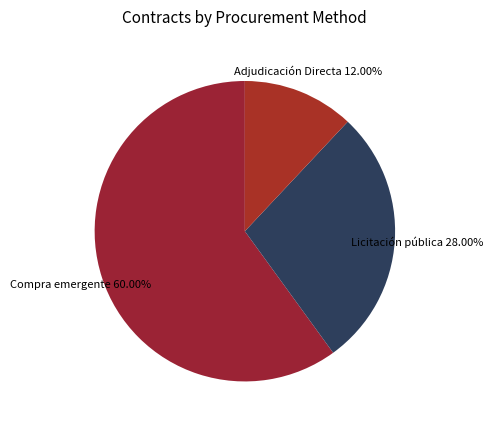

Is there a majority slice in this chart?

Yes